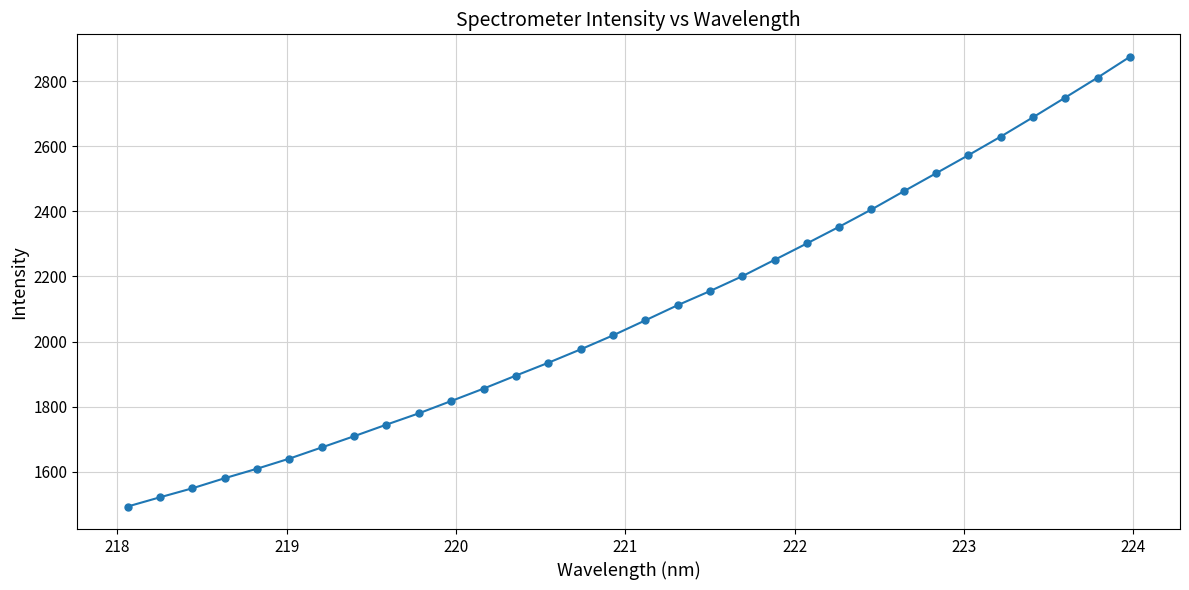

What is the difference between the maximum and second lowest values?

1354.0